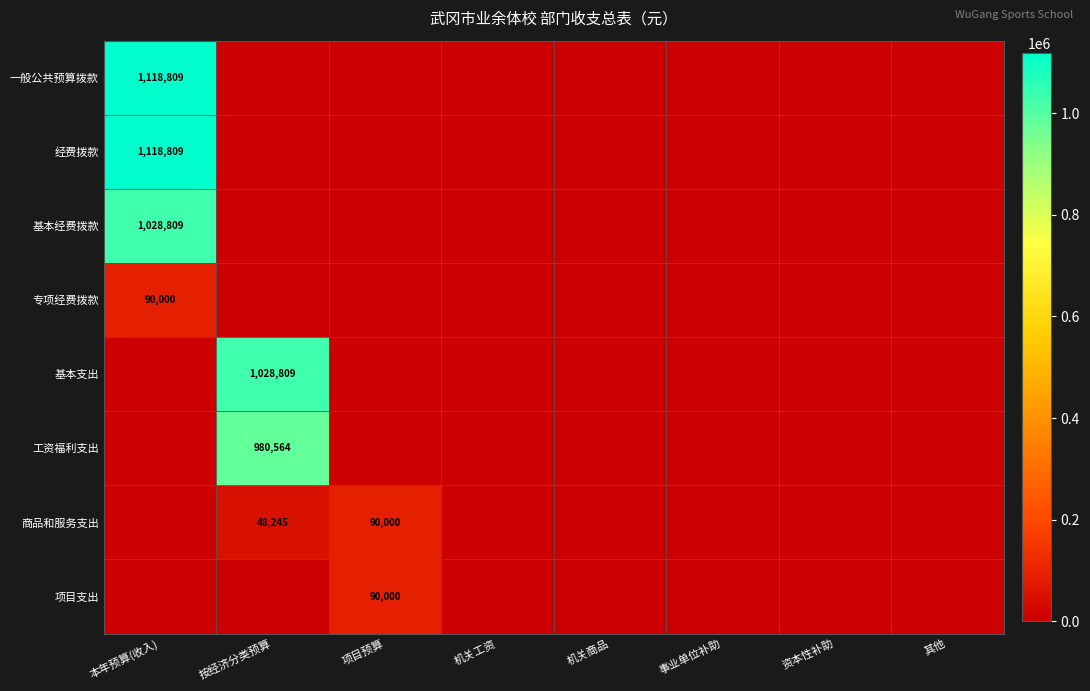

True or false: 基本支出 has a value of 1028809 at 按经济分类预算.

True